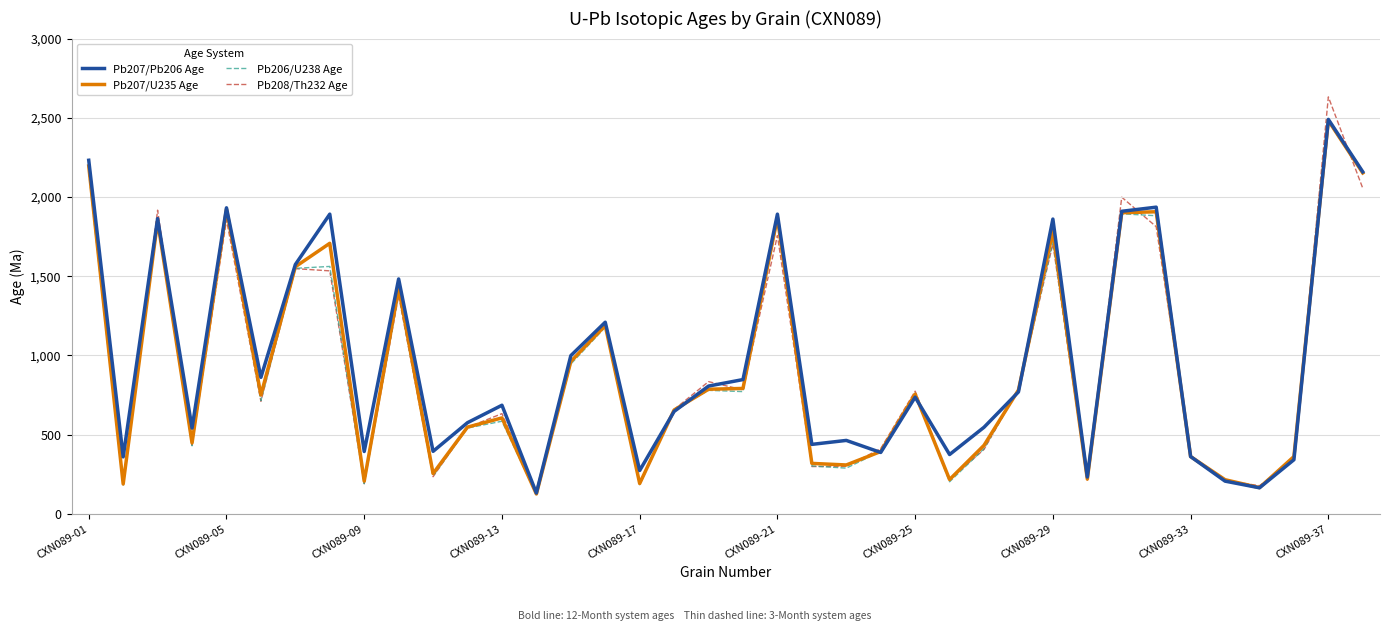

Does the chart display data point markers on the line(s)?

No